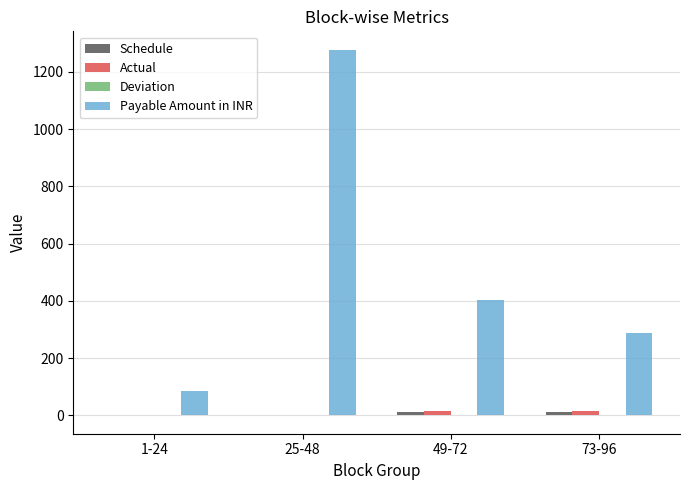

What is the maximum value shown in the chart?

1278.0